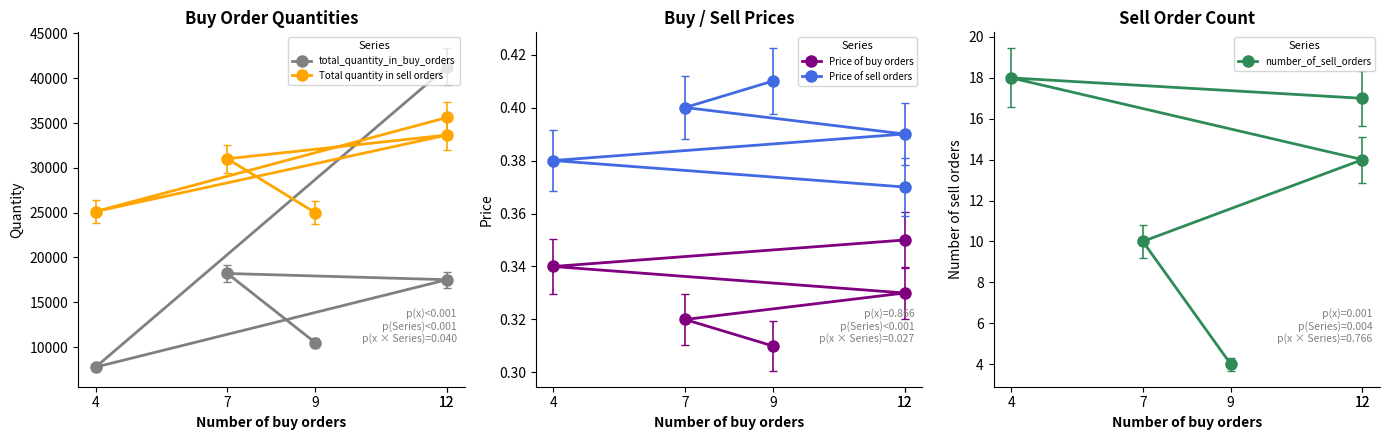

True or false: Price of buy orders and Total quantity in sell orders intersect in this chart.

False